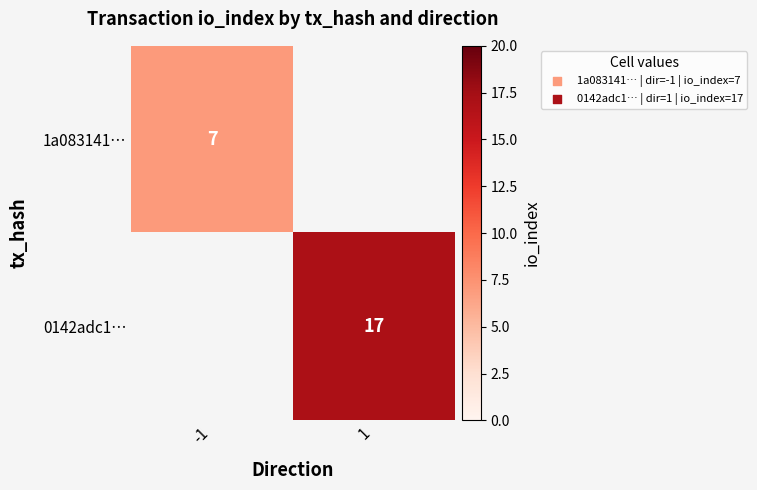

True or false: 0142adc1… has a value of 7 at 1.

False